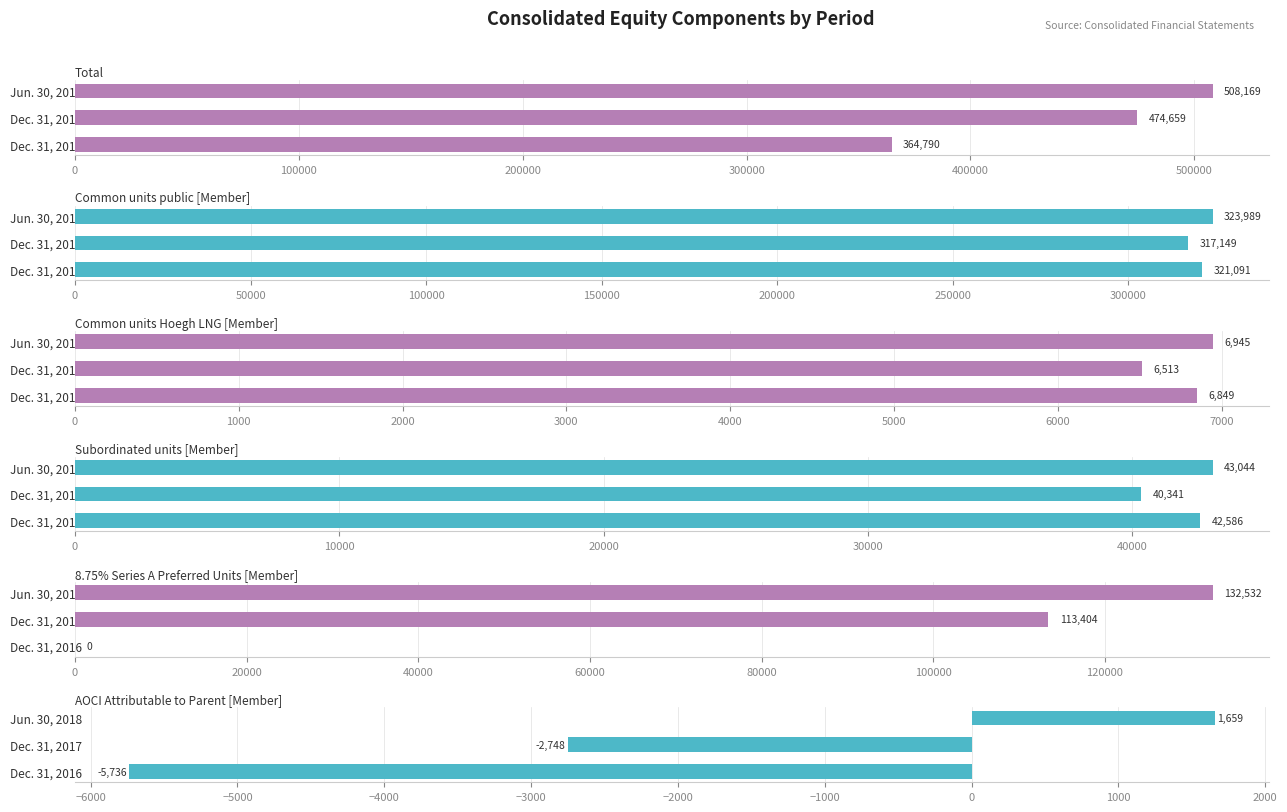

True or false: Common units public [Member] has a value of 423035 at Dec. 31, 2017.

False